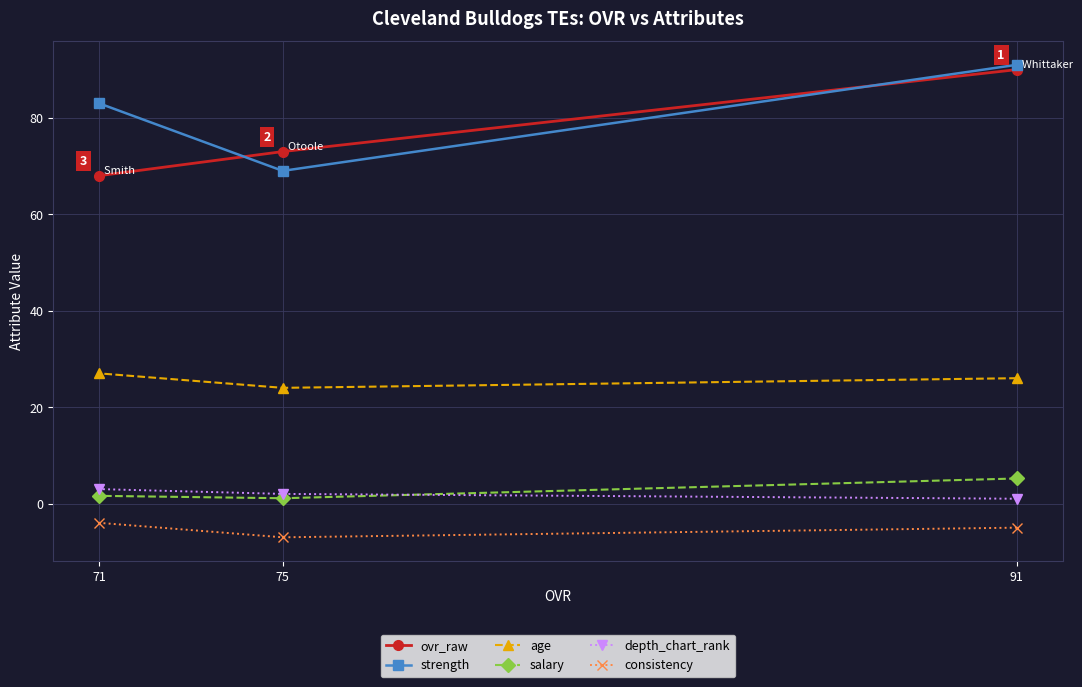

Rank the categories by age value from highest to lowest.

71, 91, 75